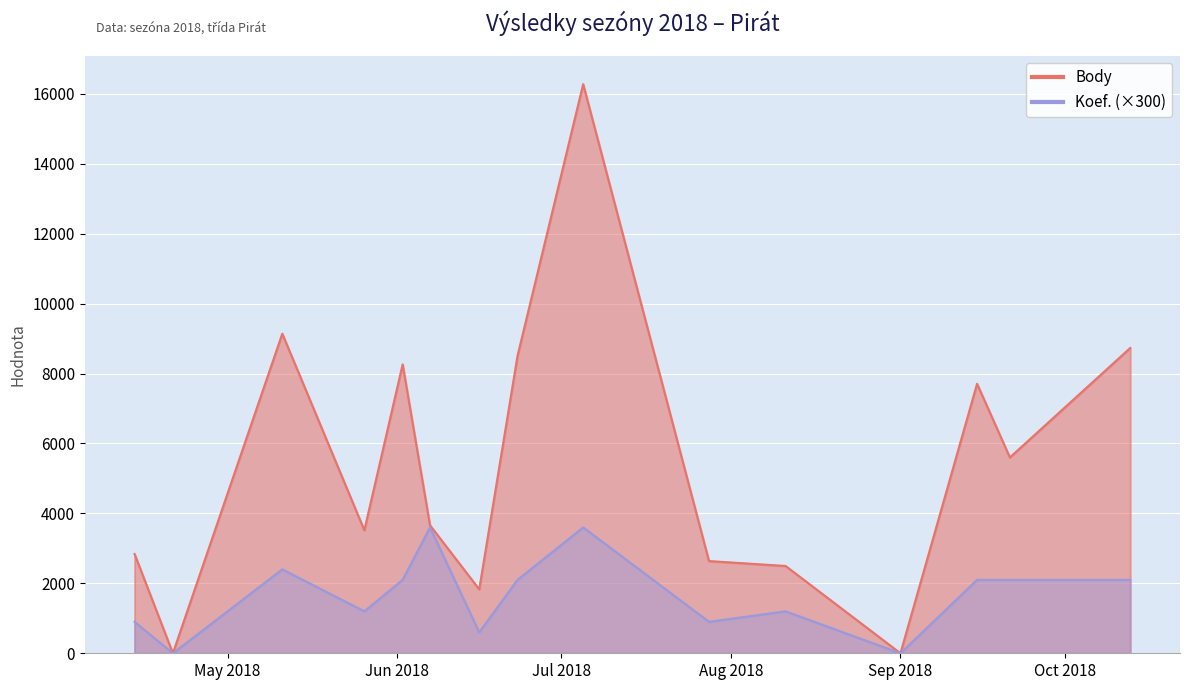

Which series has the largest range (max minus min)?

Body